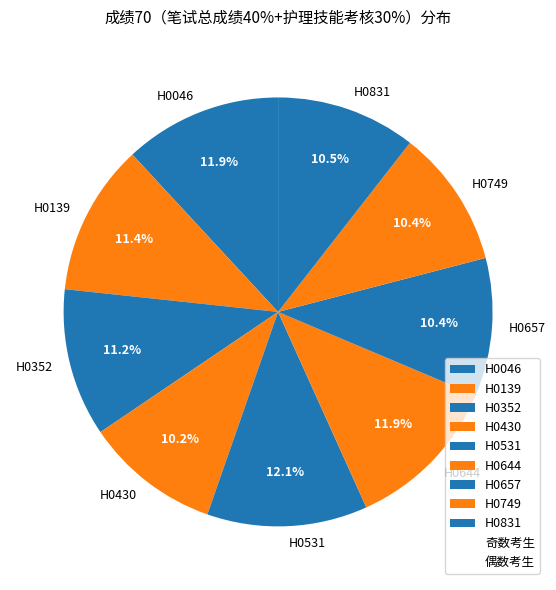

How many segments does this pie chart have?

9